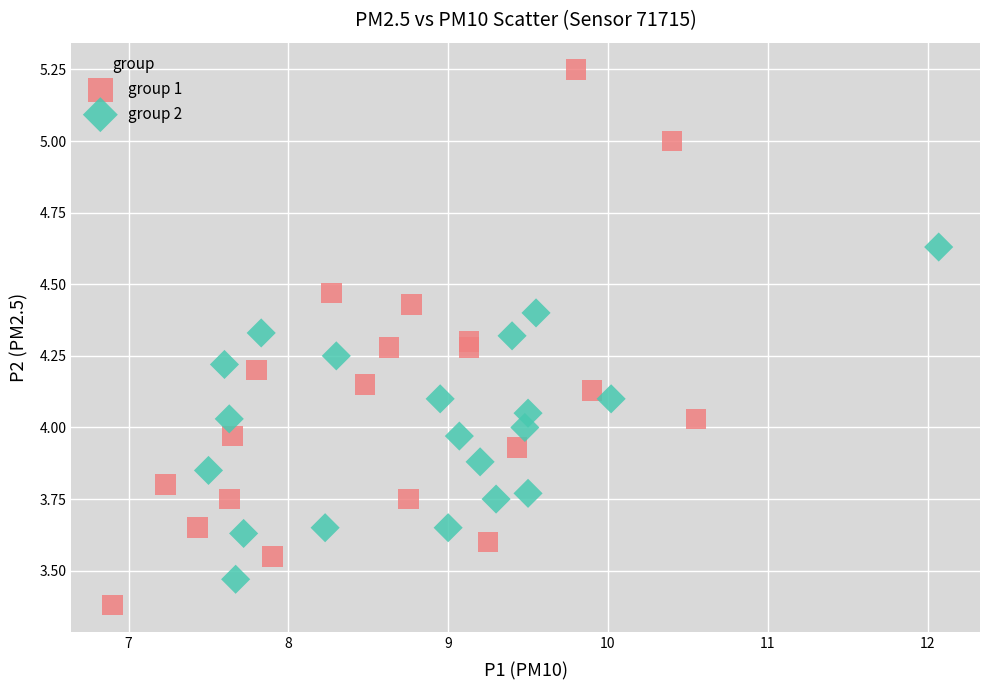

Which series contains the lowest Y value?

group 1